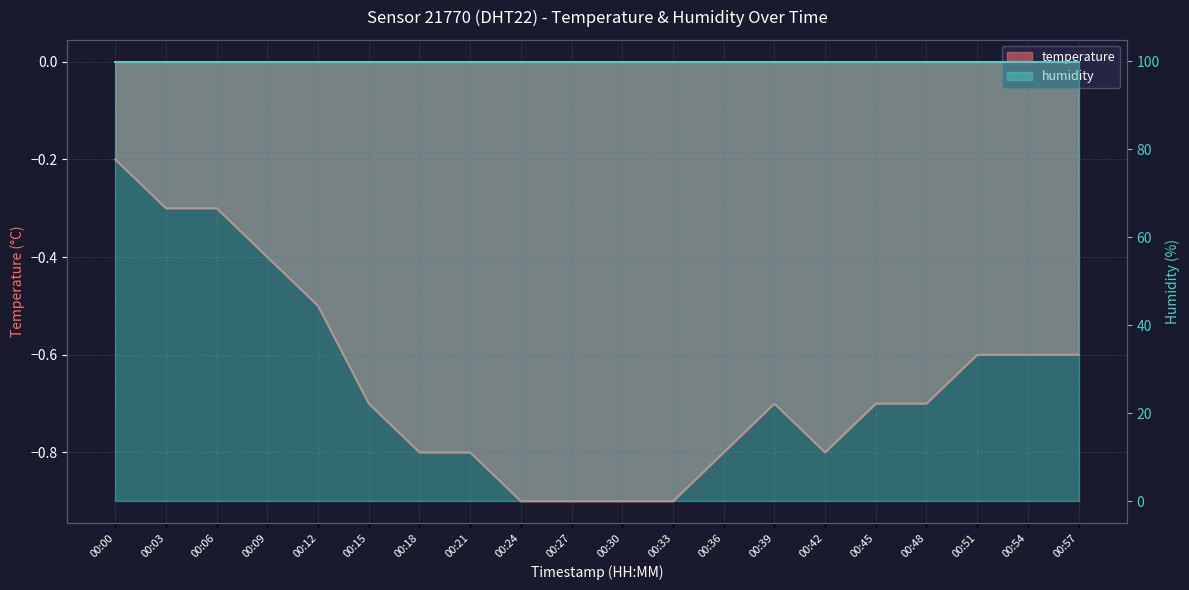

Count the number of categories in the chart.

20